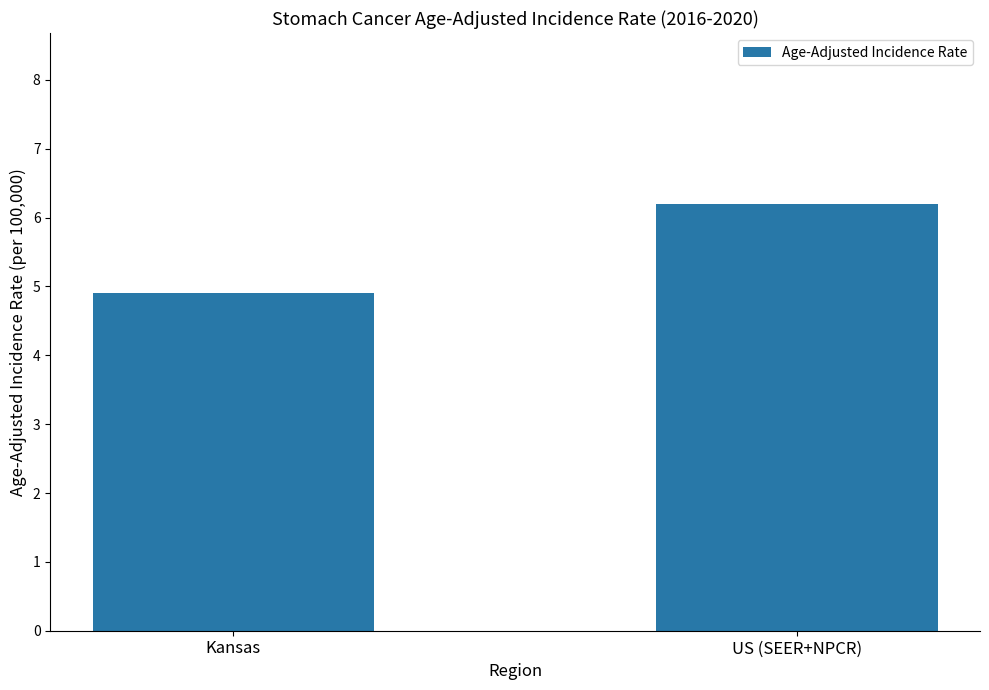

Reading left to right, what are all the values shown in this chart?

4.9	6.2